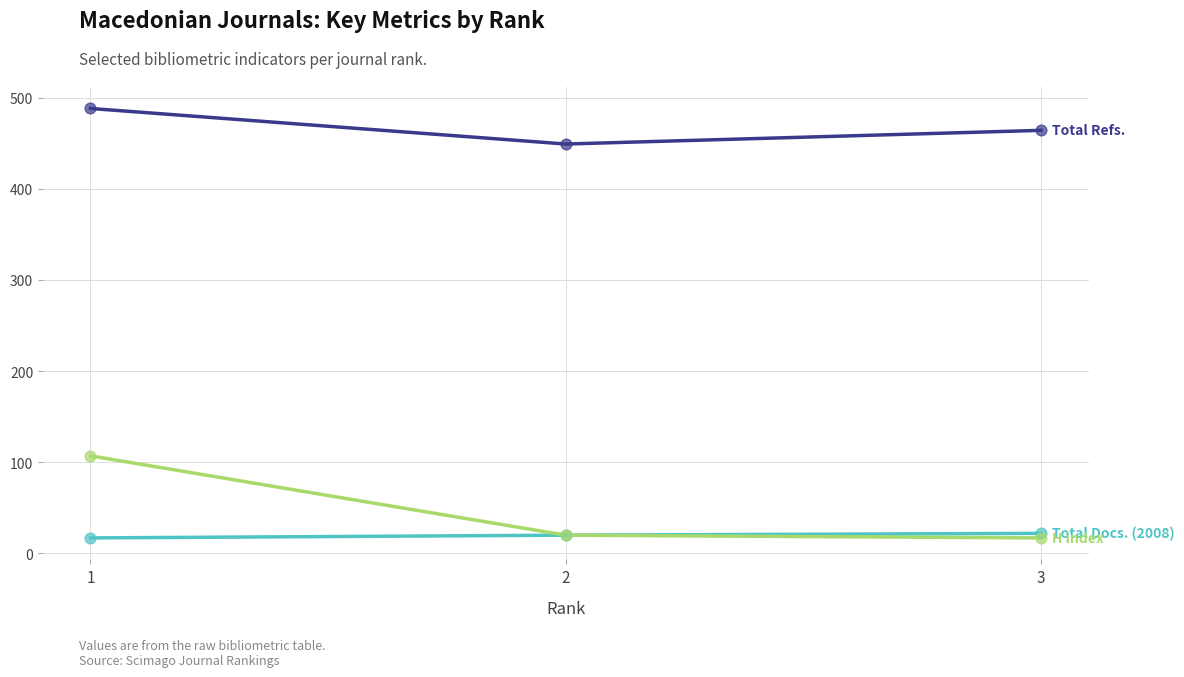

What is the total value across all series at 2?

489